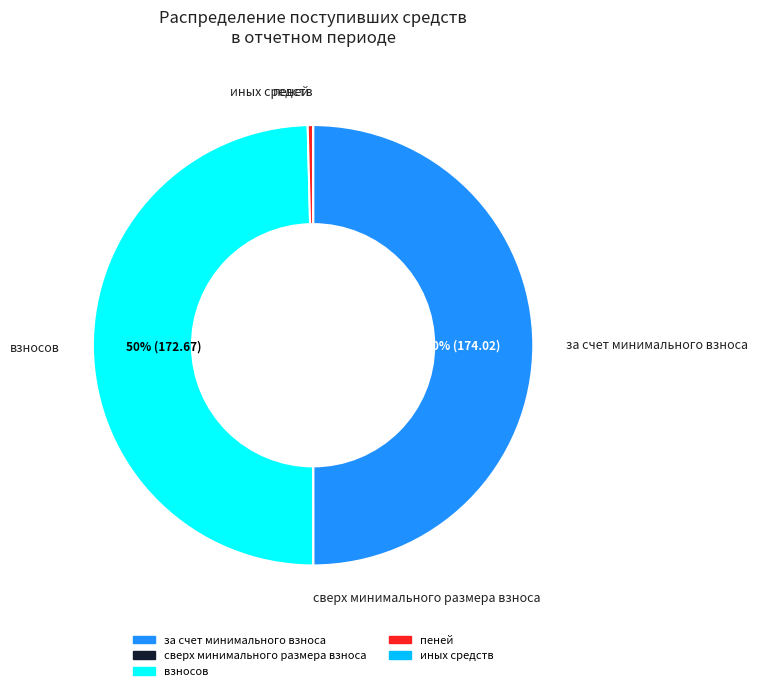

Does взносов account for over 50% of the chart?

No